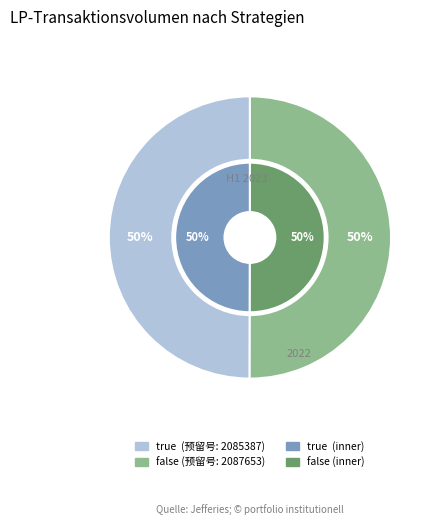

To the nearest percent, what portion does false represent?

50%